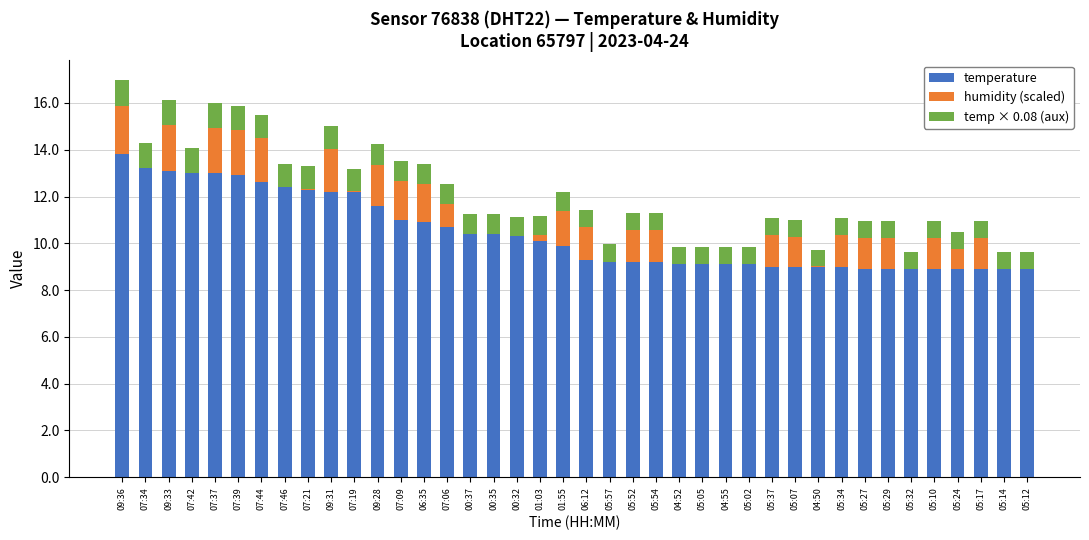

The temperature series shows 10.7 at 07:06. True or false?

True